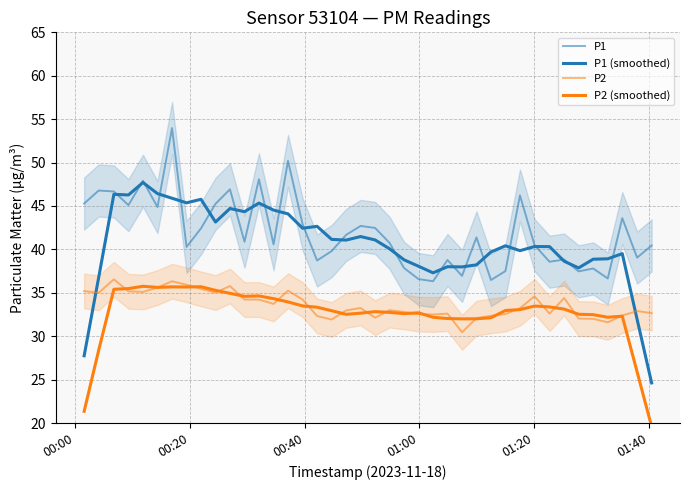

What is the difference between the maximum and minimum values in the P2 series?

6.1